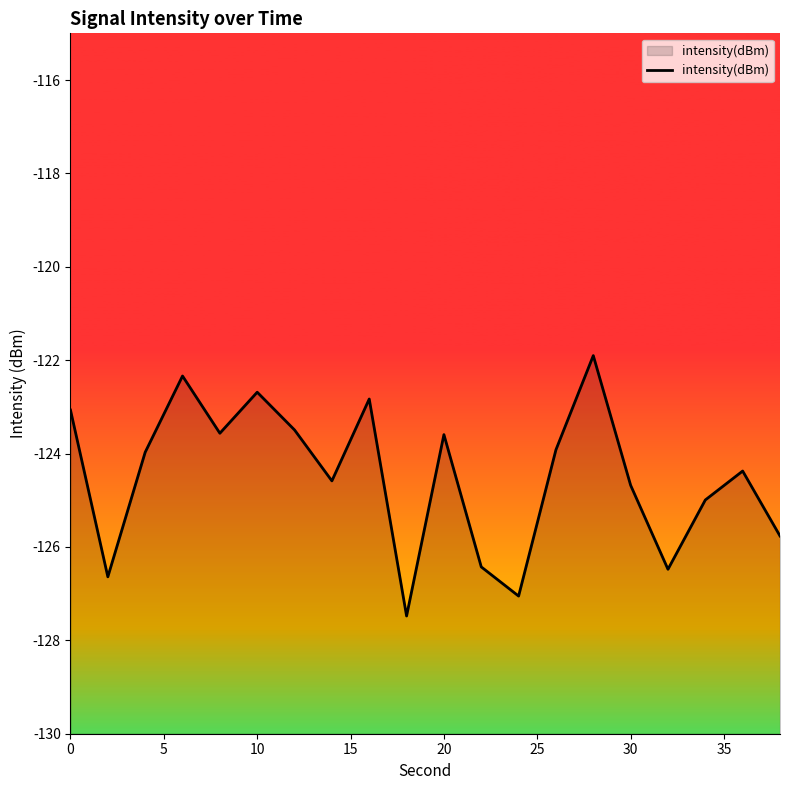

What is the smallest value displayed?

-127.5